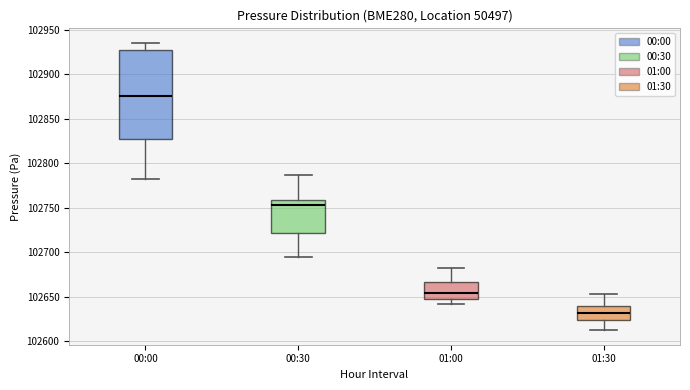

Reading left to right, transcribe this box plot: for each box, give where its median line is, the range the box spans, and where its two whiskers end, as read against the y-axis. The values are not printed on the chart, so give them approximately, as read against the axis.

00:00: median 102875, box 102825 to 102930, whiskers 102785 to 102935
00:30: median 102755, box 102720 to 102760, whiskers 102695 to 102785
01:00: median 102655, box 102645 to 102665, whiskers 102640 to 102685
01:30: median 102630, box 102625 to 102640, whiskers 102610 to 102655